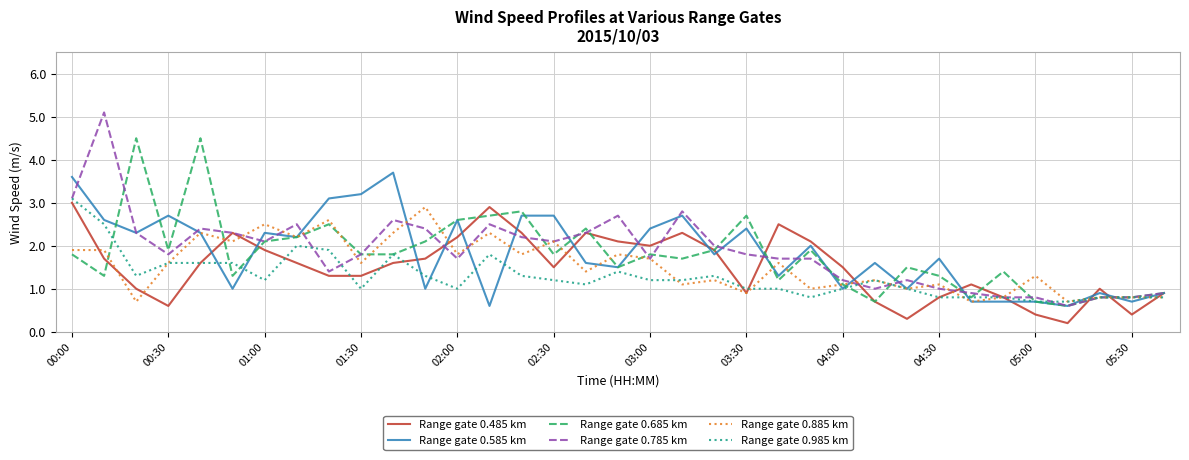

In Range gate 0.485 km, how many points are higher than both neighbors (excluding endpoints)?

7